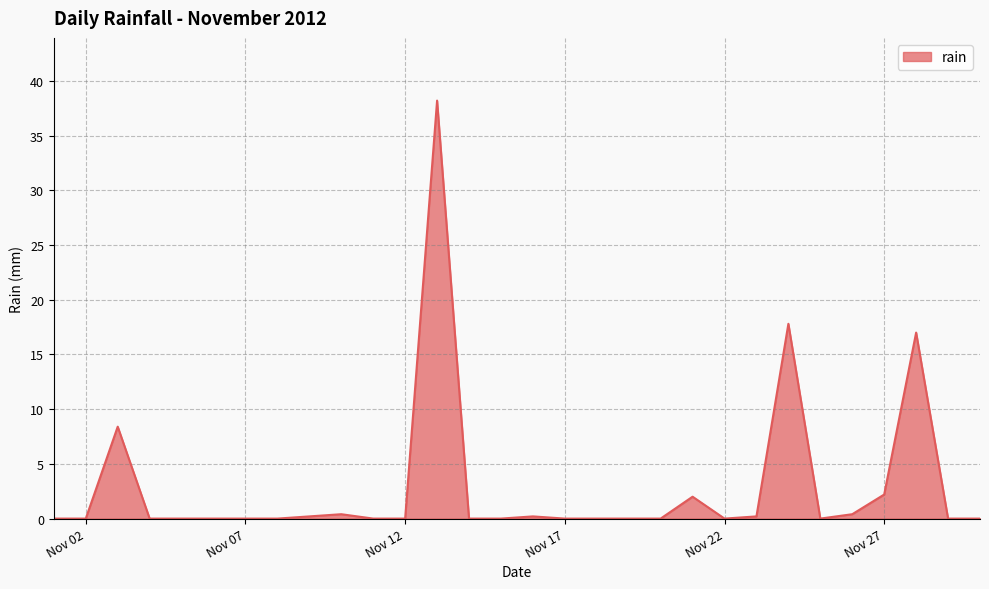

What is the maximum value shown in the chart?

38.2